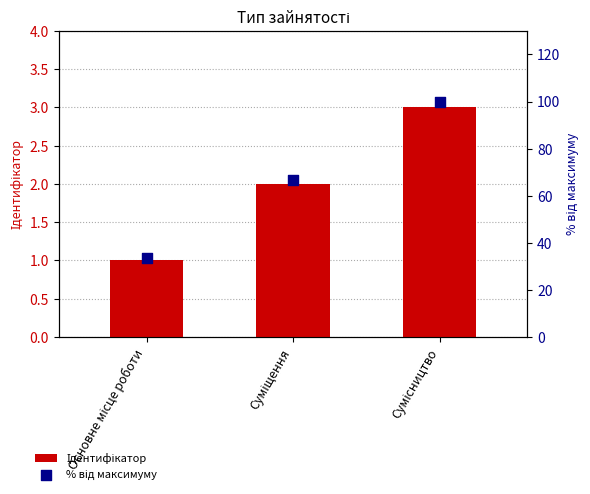

Is the value of % від максимуму at Сумісництво greater than the value of Ідентифікатор at Сумісництво?

Yes